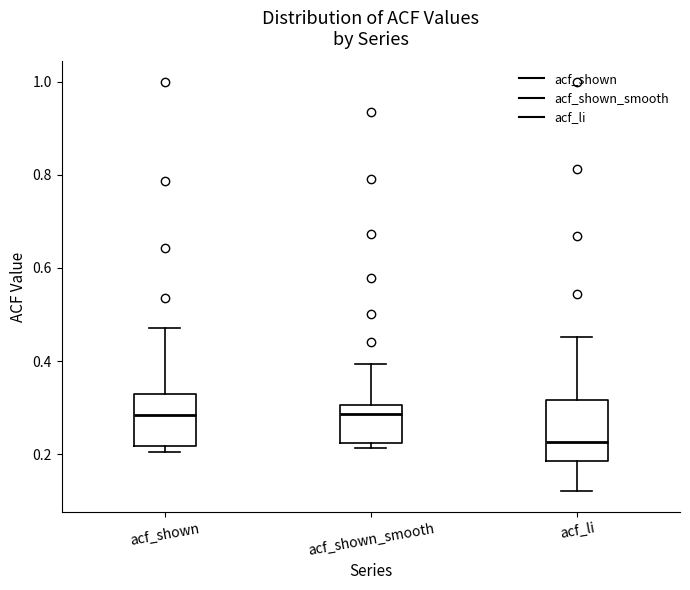

Reading left to right, transcribe this box plot: for each box, give where its median line is, the range the box spans, and where its two whiskers end, as read against the y-axis. The values are not printed on the chart, so give them approximately, as read against the axis.

acf_shown: median 0.28, box 0.22 to 0.32, whiskers 0.20 to 0.48
acf_shown_smooth: median 0.28, box 0.22 to 0.30, whiskers 0.22 (just below the box's lower edge) to 0.40
acf_li: median 0.22, box 0.18 to 0.32, whiskers 0.12 to 0.46